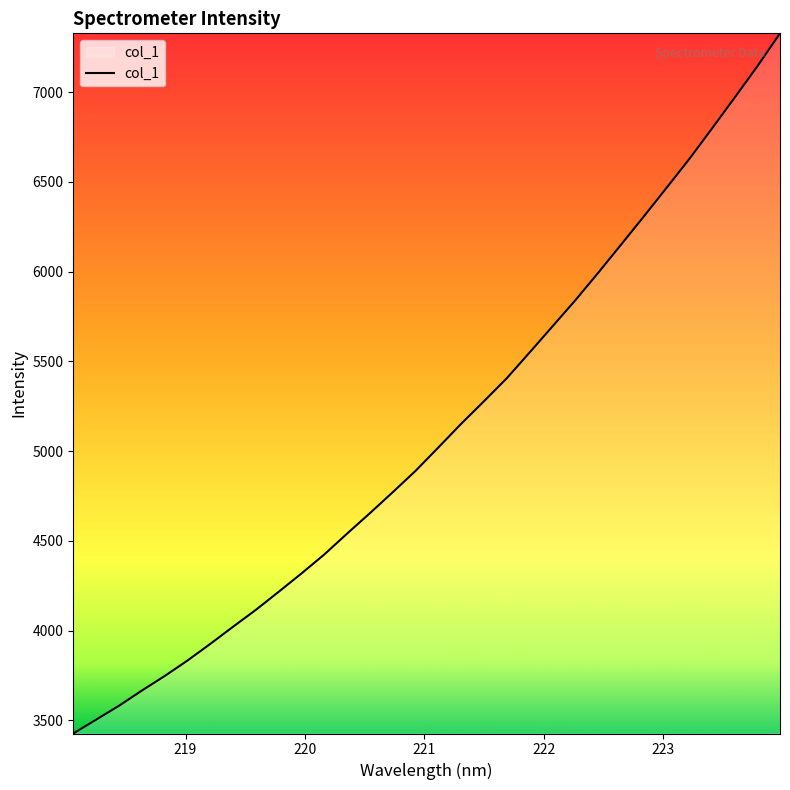

What is the sum of all values?

163333.8